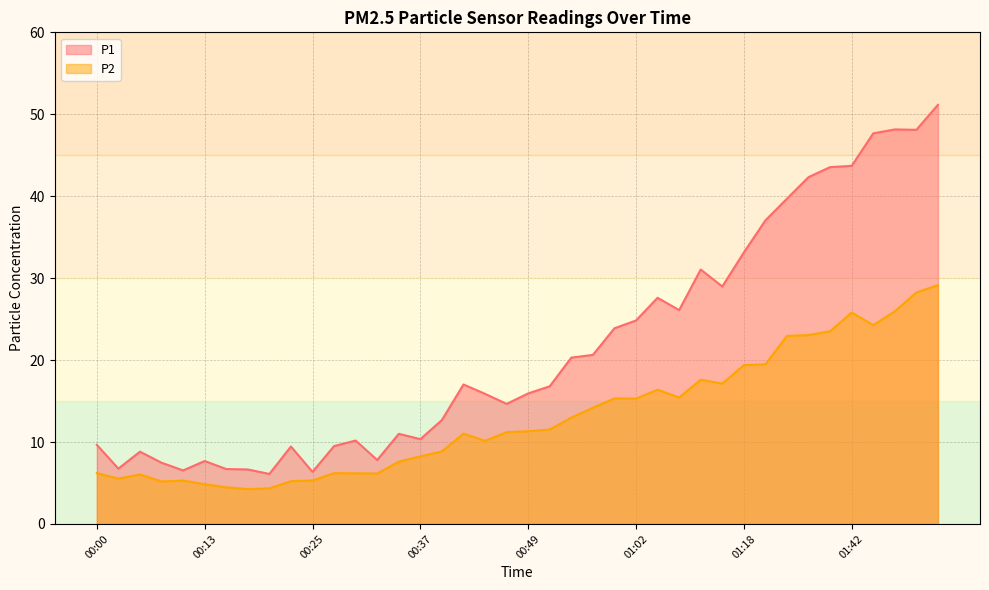

What is the spread (max minus min) of values at 00:57?

6.4